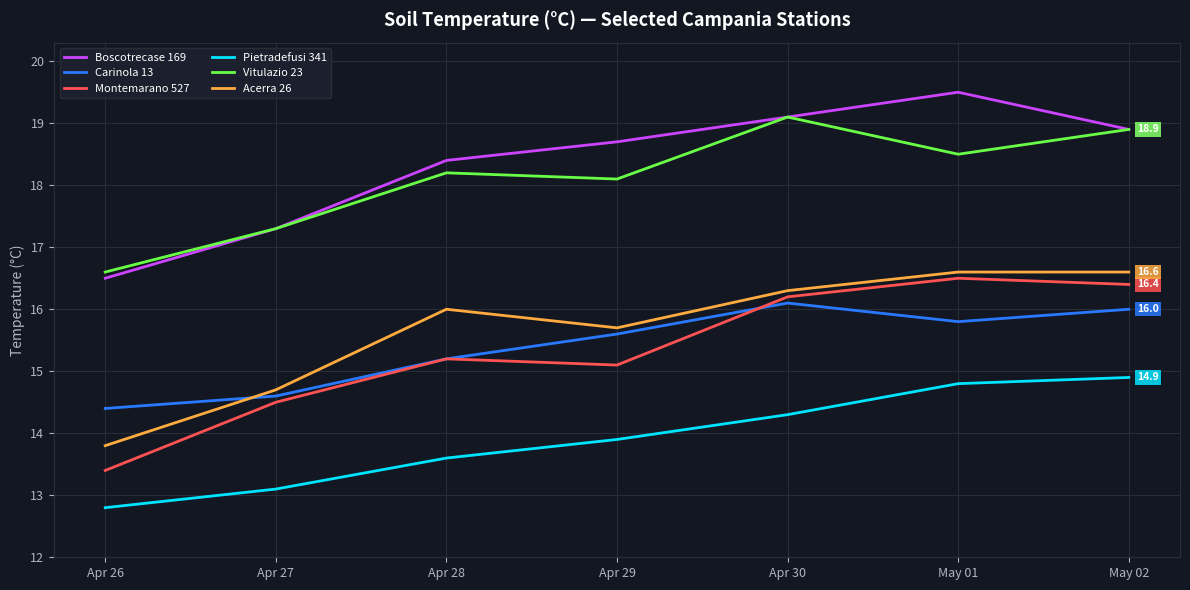

What position from the left is Apr 30?

5